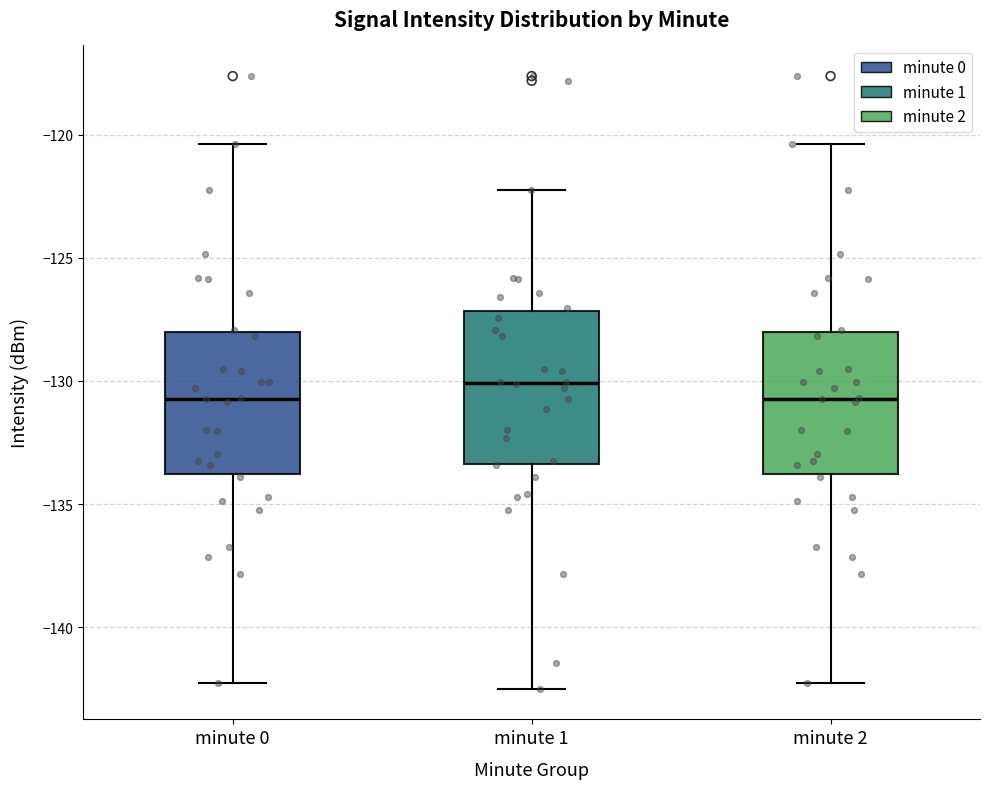

Reading left to right, read every box against the y-axis: the position of its median line, the range the box covers, and the ends of its whiskers. The values are not printed on the chart, so give them approximately, as read against the axis.

minute 0: median -130.5, box -134.0 to -128.0, whiskers -142.5 to -120.5
minute 1: median -130.0, box -133.5 to -127.0, whiskers -142.5 to -122.0
minute 2: median -130.5, box -134.0 to -128.0, whiskers -142.5 to -120.5